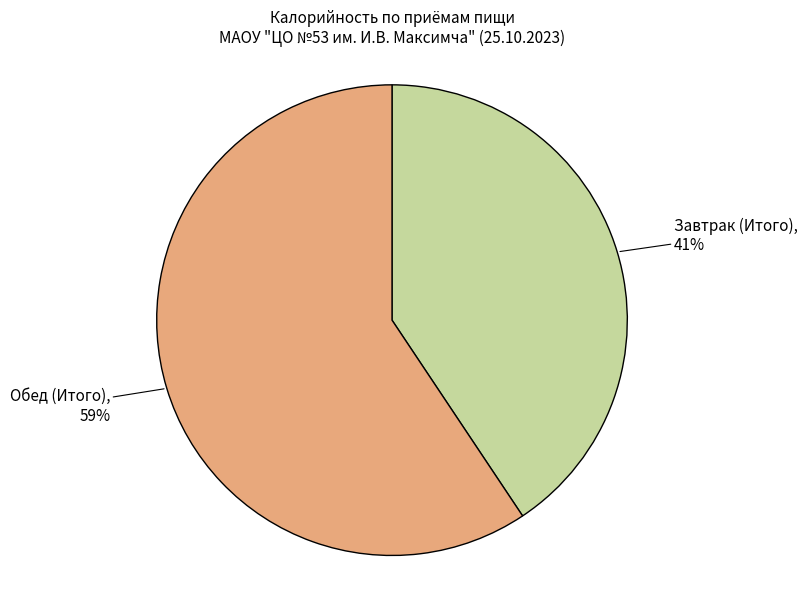

How many segments does this pie chart have?

2